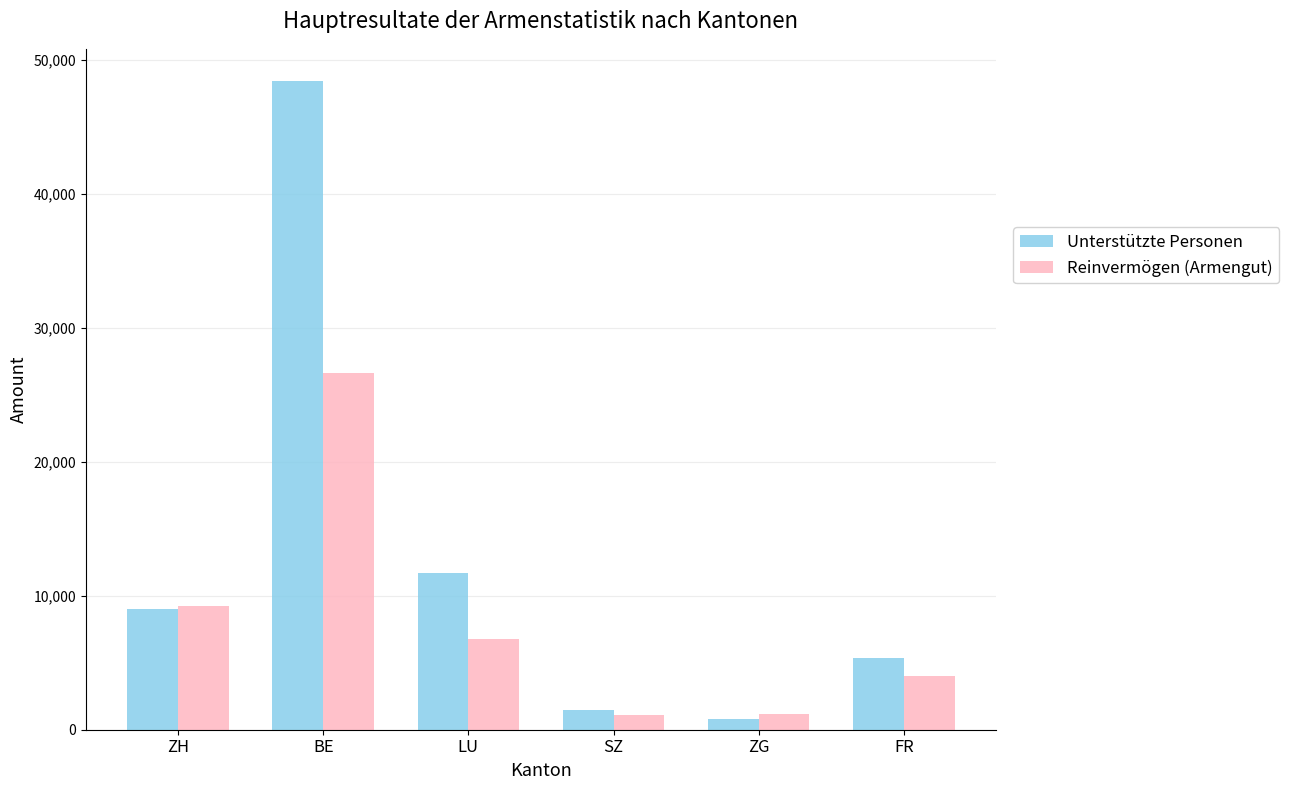

What position from the left is LU?

3